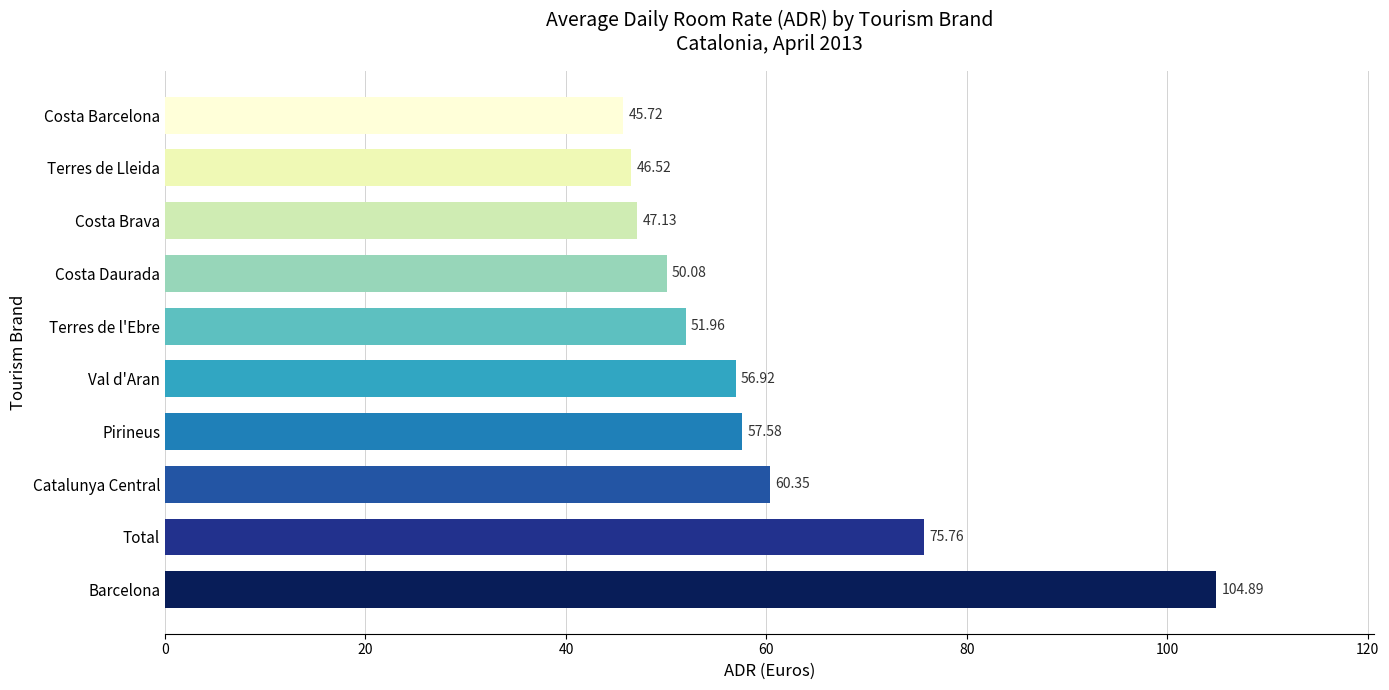

What is the change in value from Val d'Aran to Costa Barcelona?

-11.2